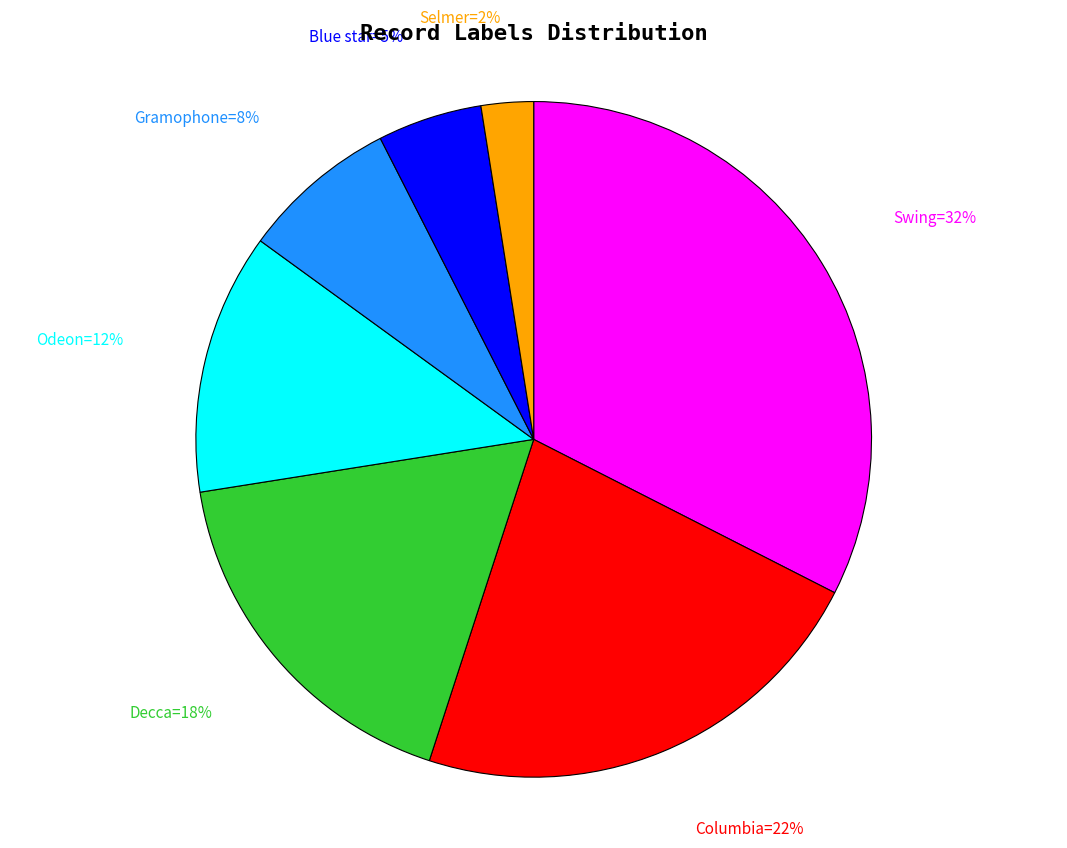

To the nearest percent, what is the average slice percentage?

14%